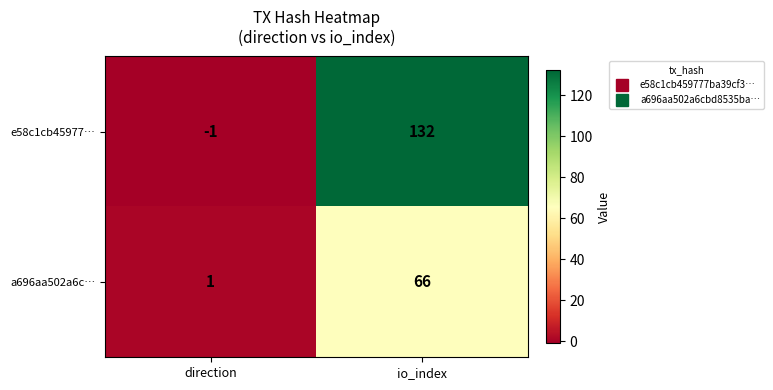

What is the average value of the e58c1cb45977… series?

66